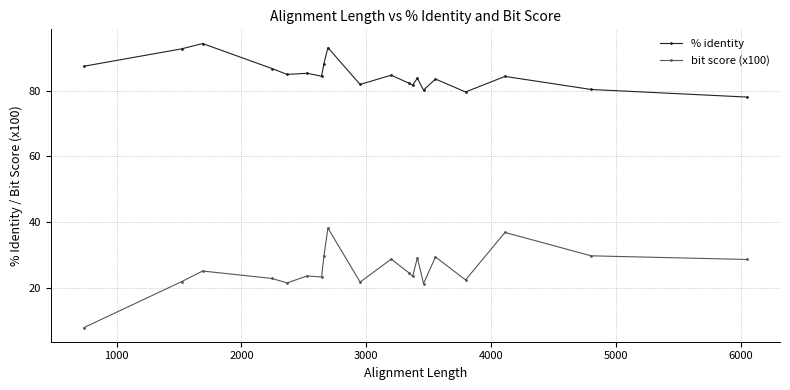

Which series has the largest total across all categories?

% identity